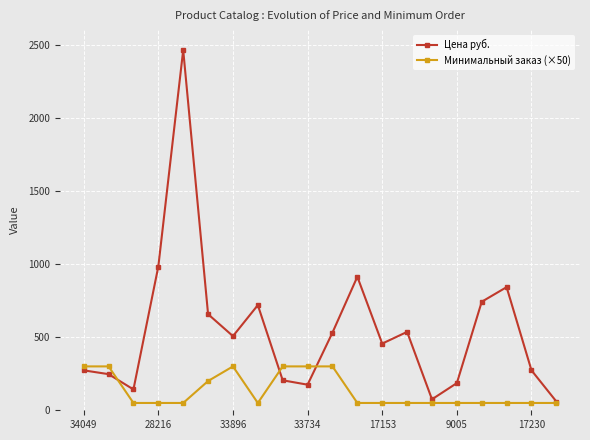

List the series in order of their peak value, lowest first.

Минимальный заказ (×50), Цена руб.